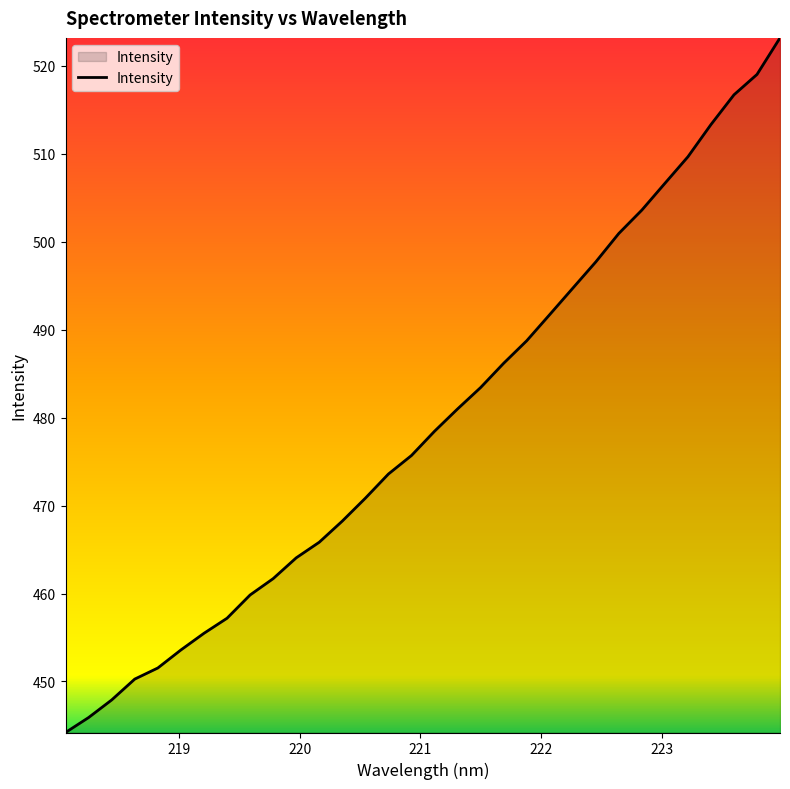

What is the greatest value displayed?

523.2